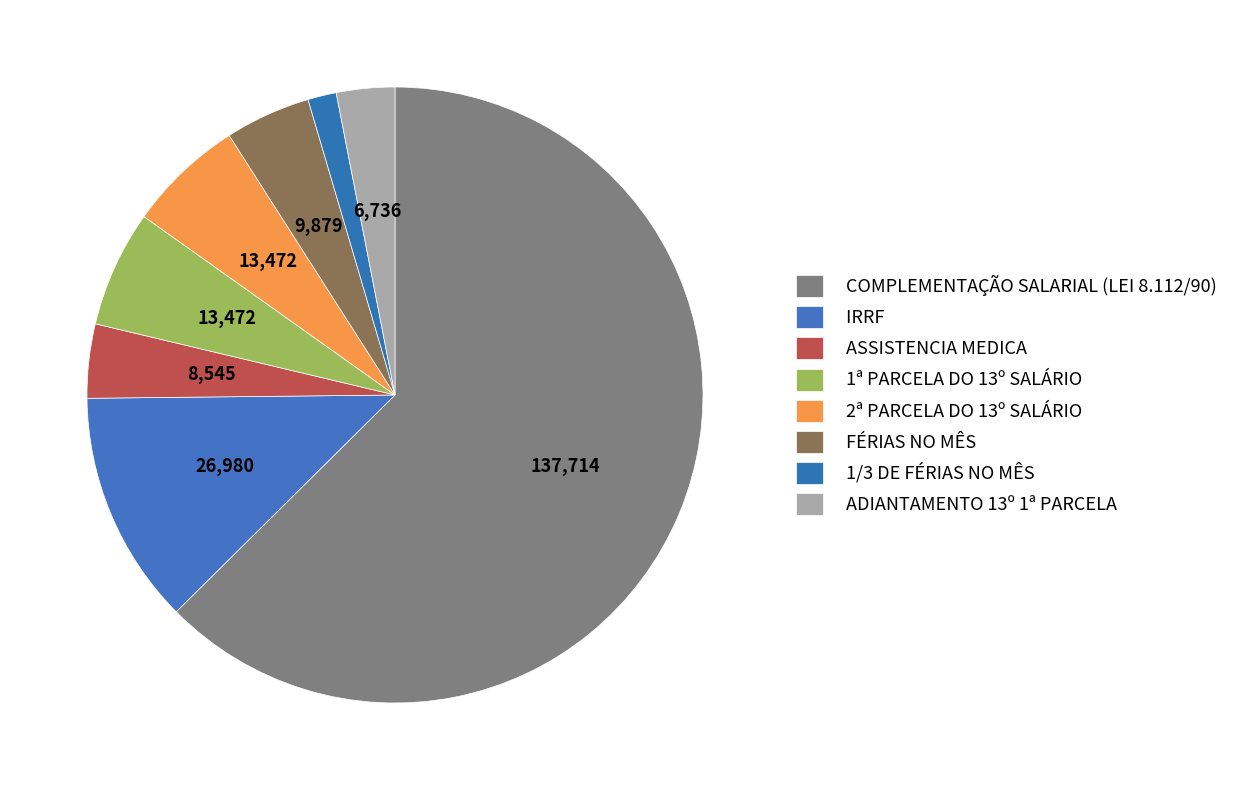

What is the smallest slice in the pie chart?

1/3 DE FÉRIAS NO MÊS